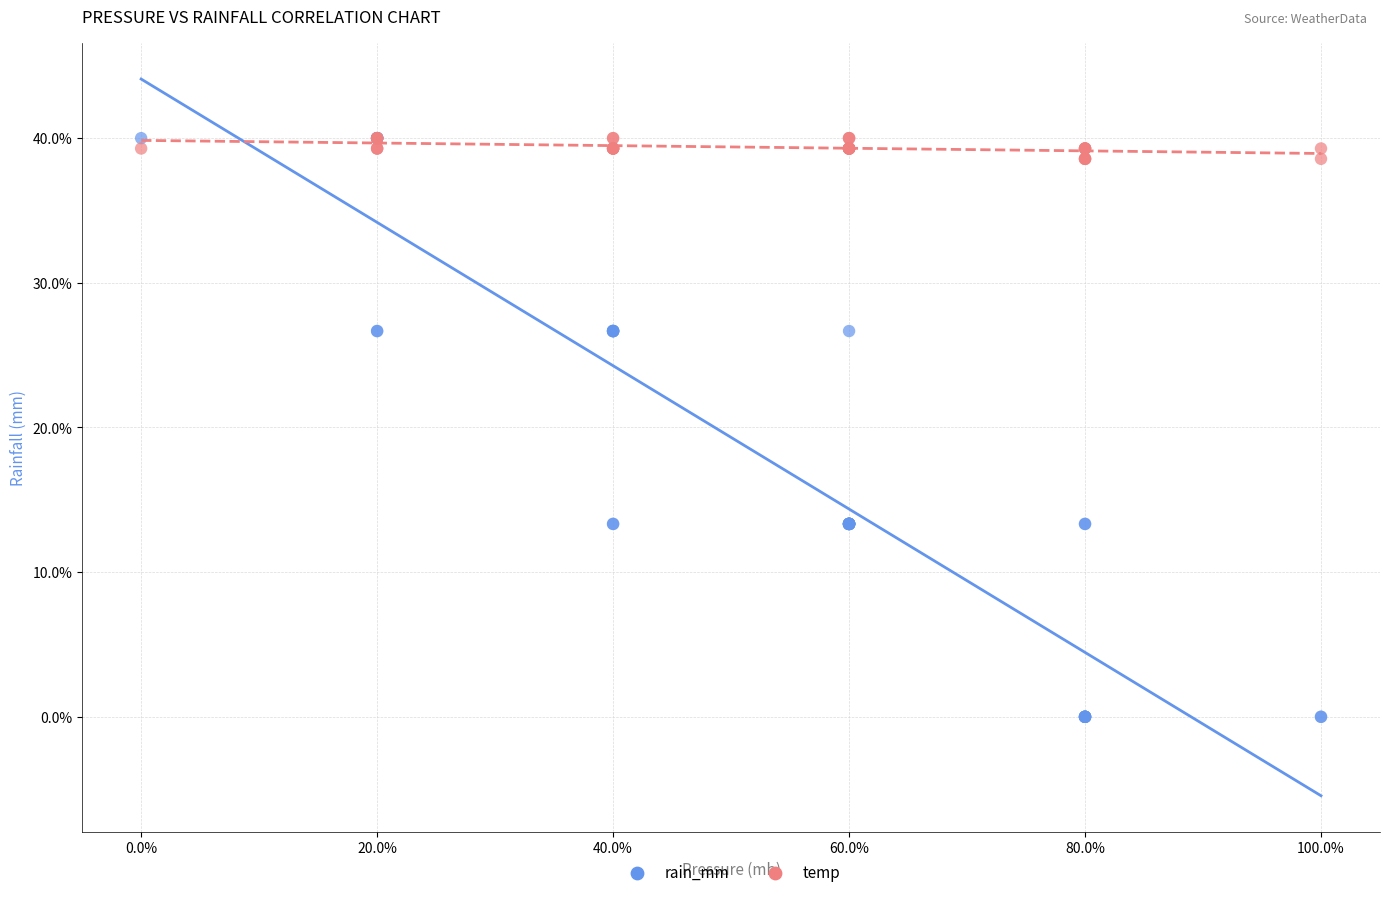

What are all the series names shown in the legend?

rain_mm, temp